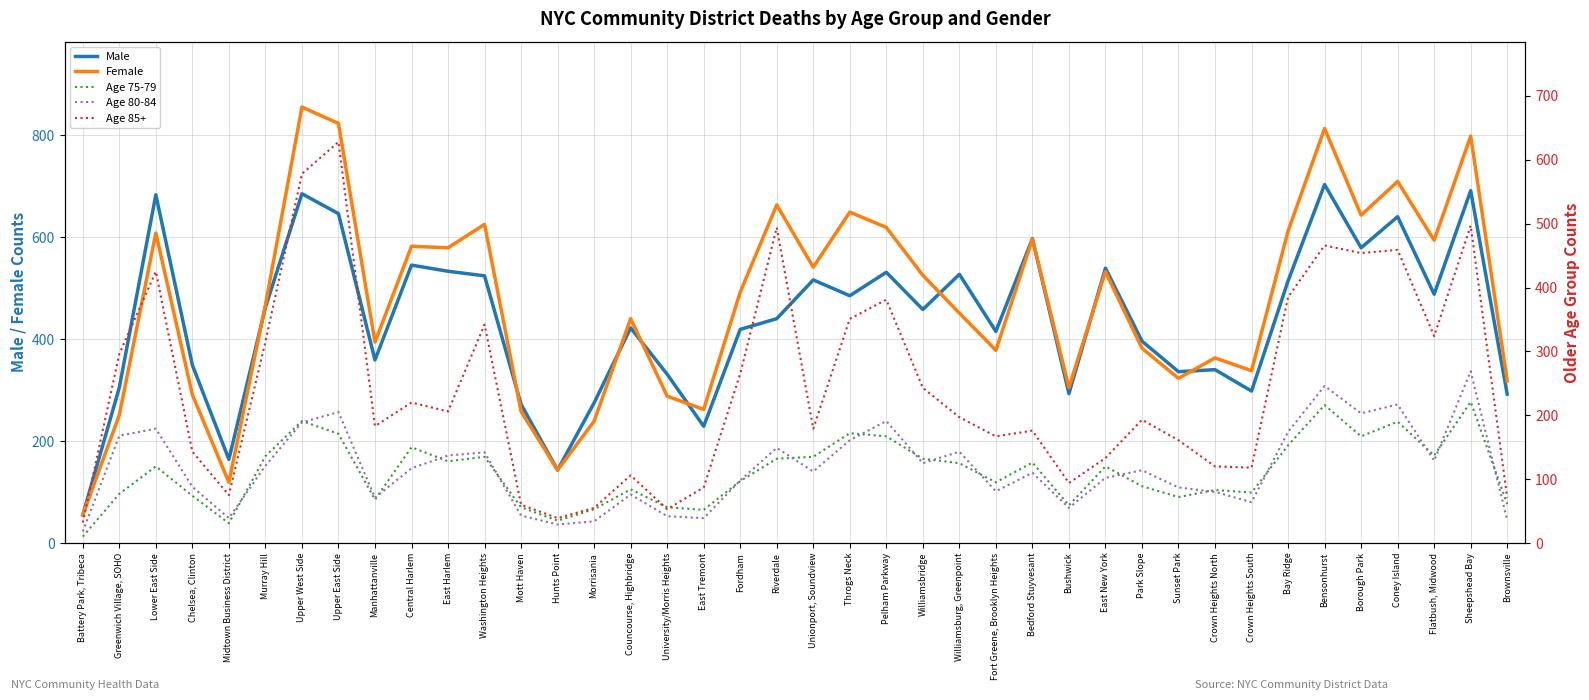

Which series changed the most between Throgs Neck and Bay Ridge?

Female